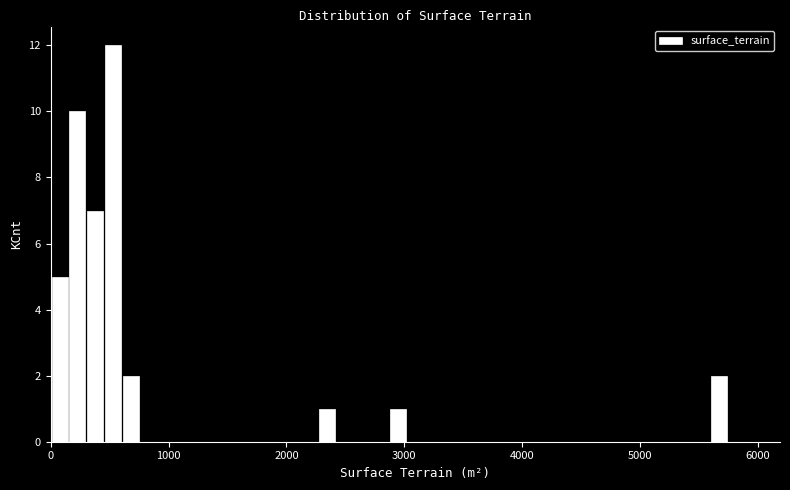

Read against the x-axis, roughly where is the centre of the tallest bar?

500